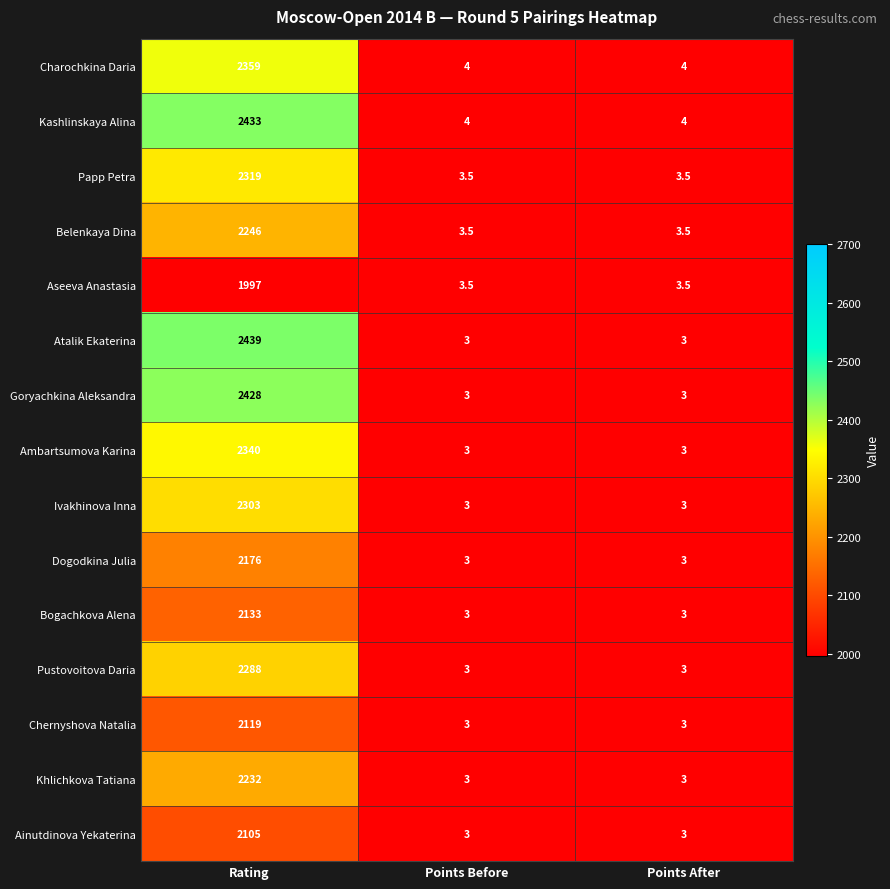

Count the number of categories in the chart.

3